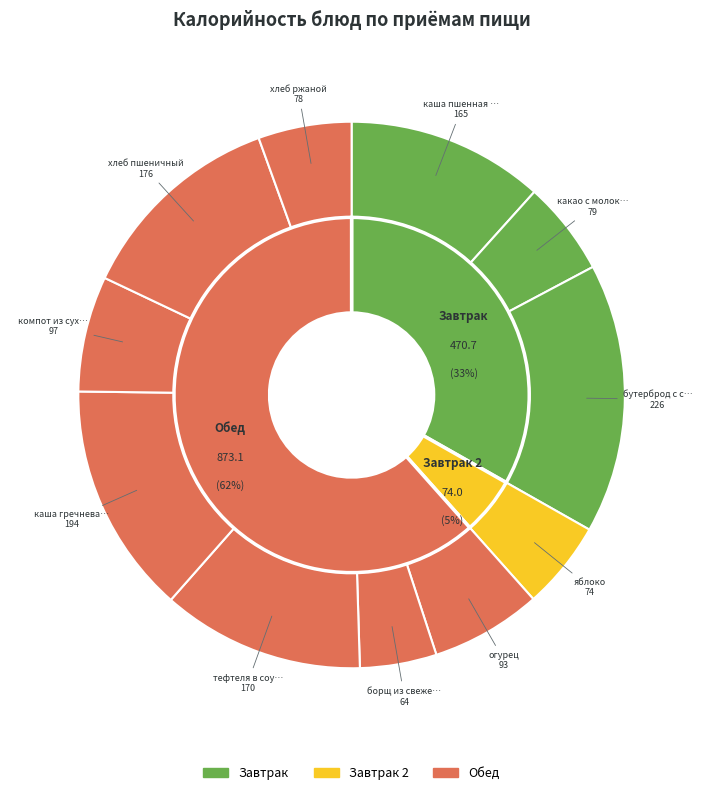

Does борщ из свежей капусты account for over 50% of the chart?

No